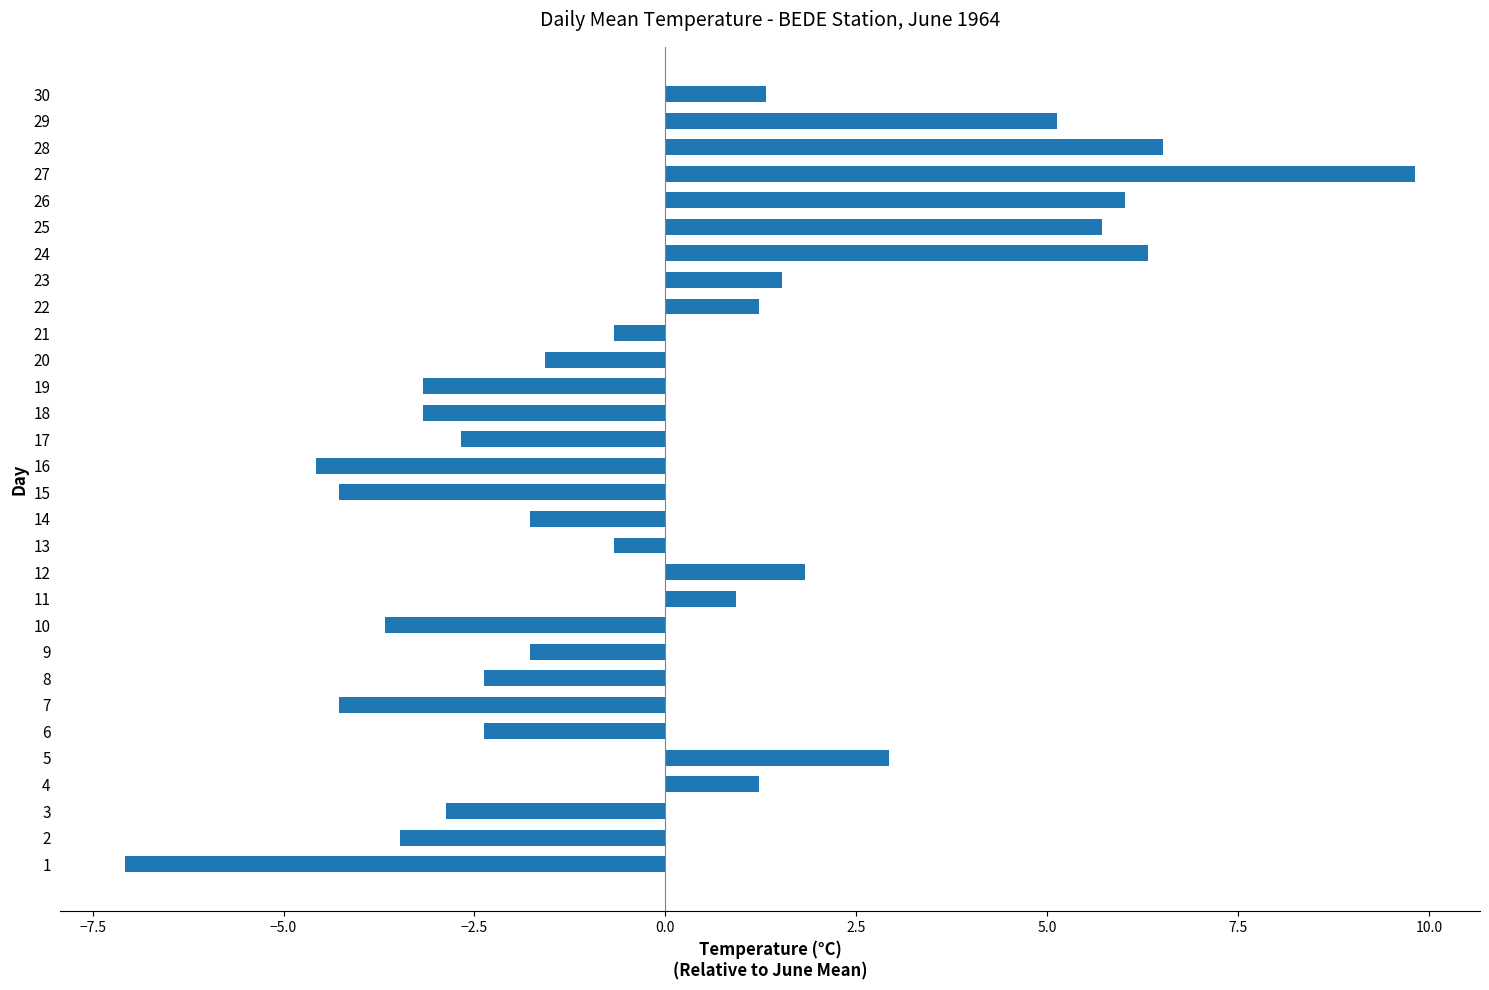

How many bars are there in total?

30